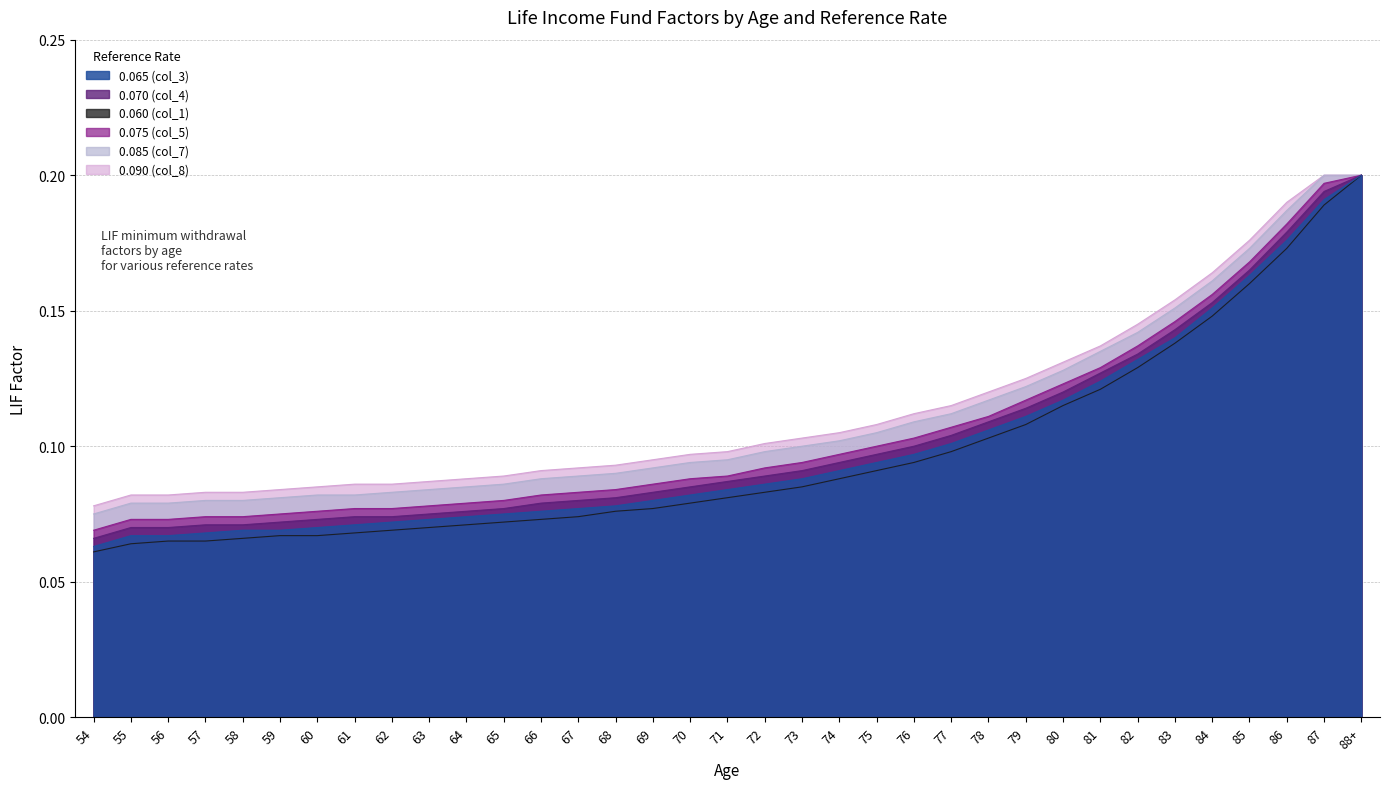

How many 0.065 (col_3) values are between 0 and 1?

35